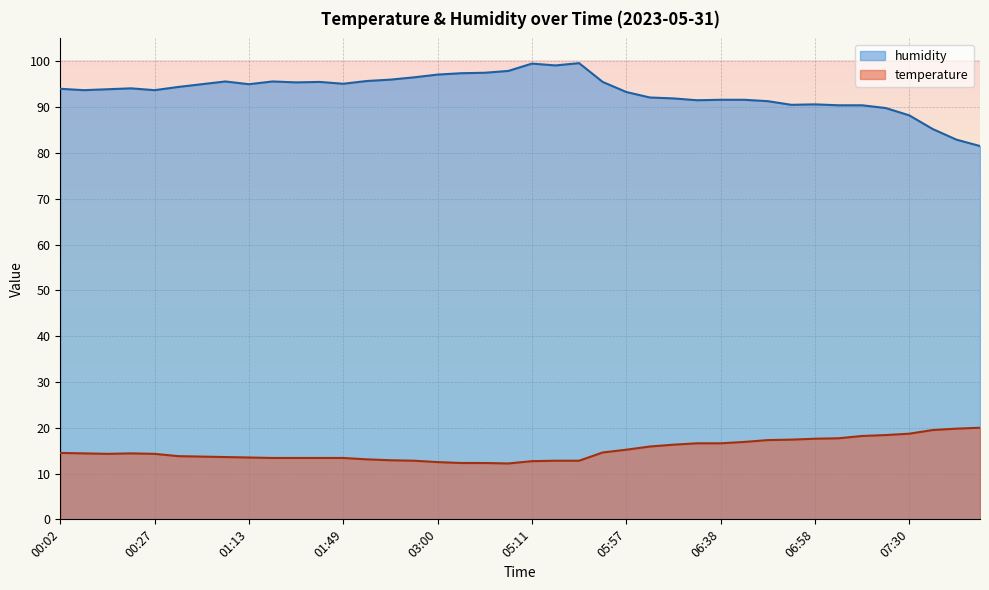

True or false: humidity and temperature intersect in this chart.

False